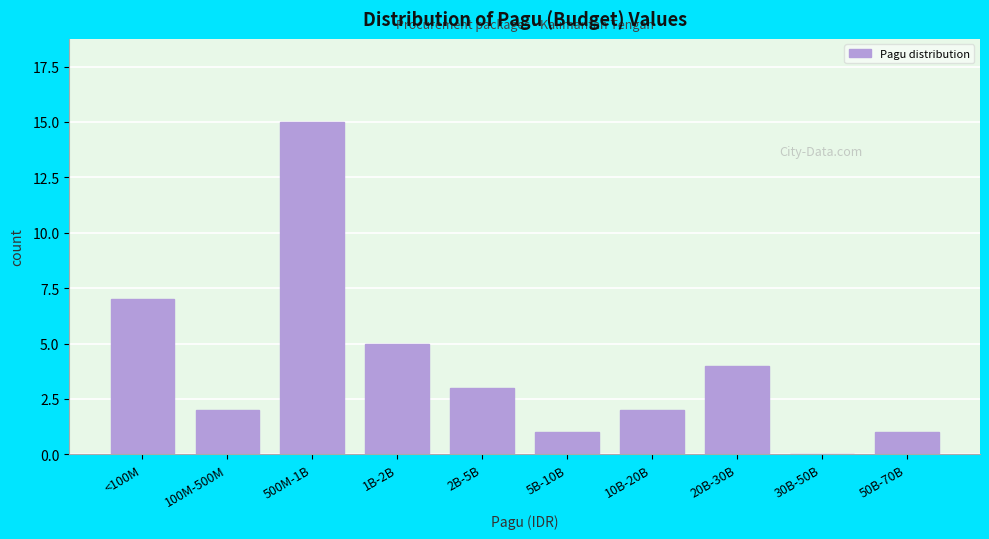

Reading left to right, what are all the values shown in this chart?

<100M=7	100M-500M=2	500M-1B=15	1B-2B=5	2B-5B=3	5B-10B=1	10B-20B=2	20B-30B=4	30B-50B=0	50B-70B=1